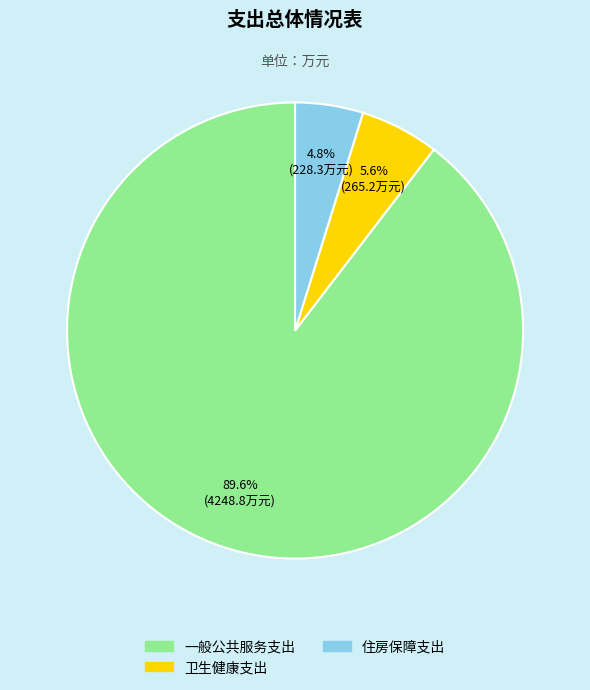

How many segments does this pie chart have?

3